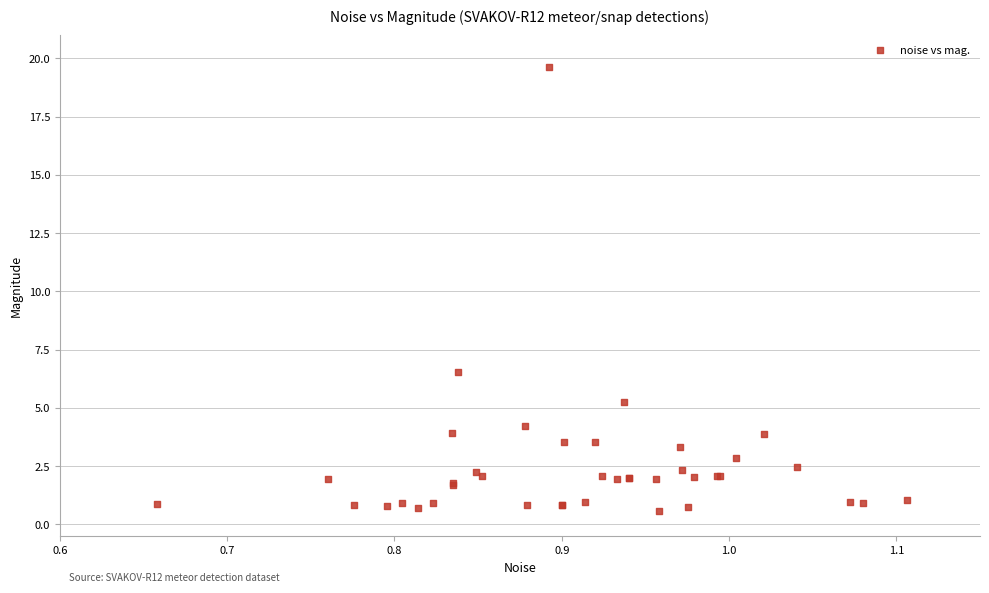

What Y value in the scatter plot is closest to 10?

6.5